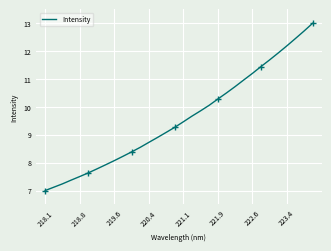

What is the smallest value displayed?

7.0